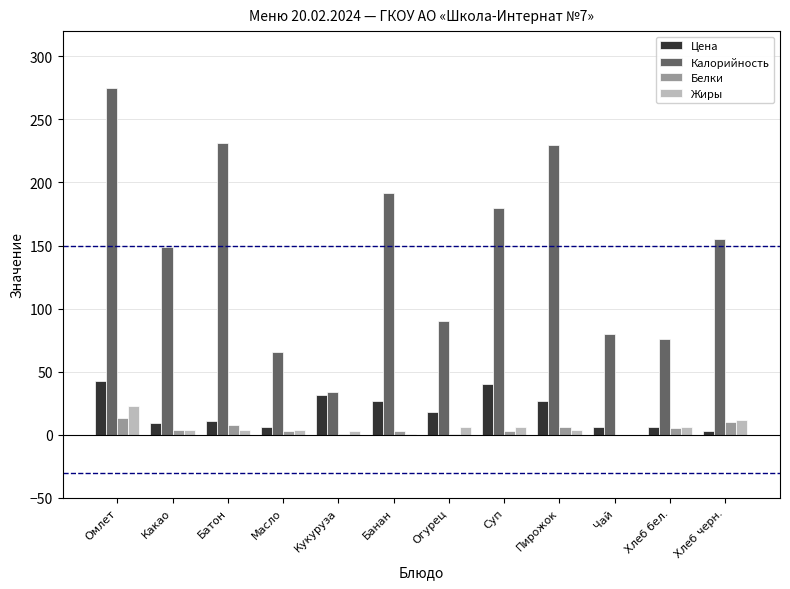

Between Кукуруза and Хлеб черн., which series saw the biggest shift?

Калорийность